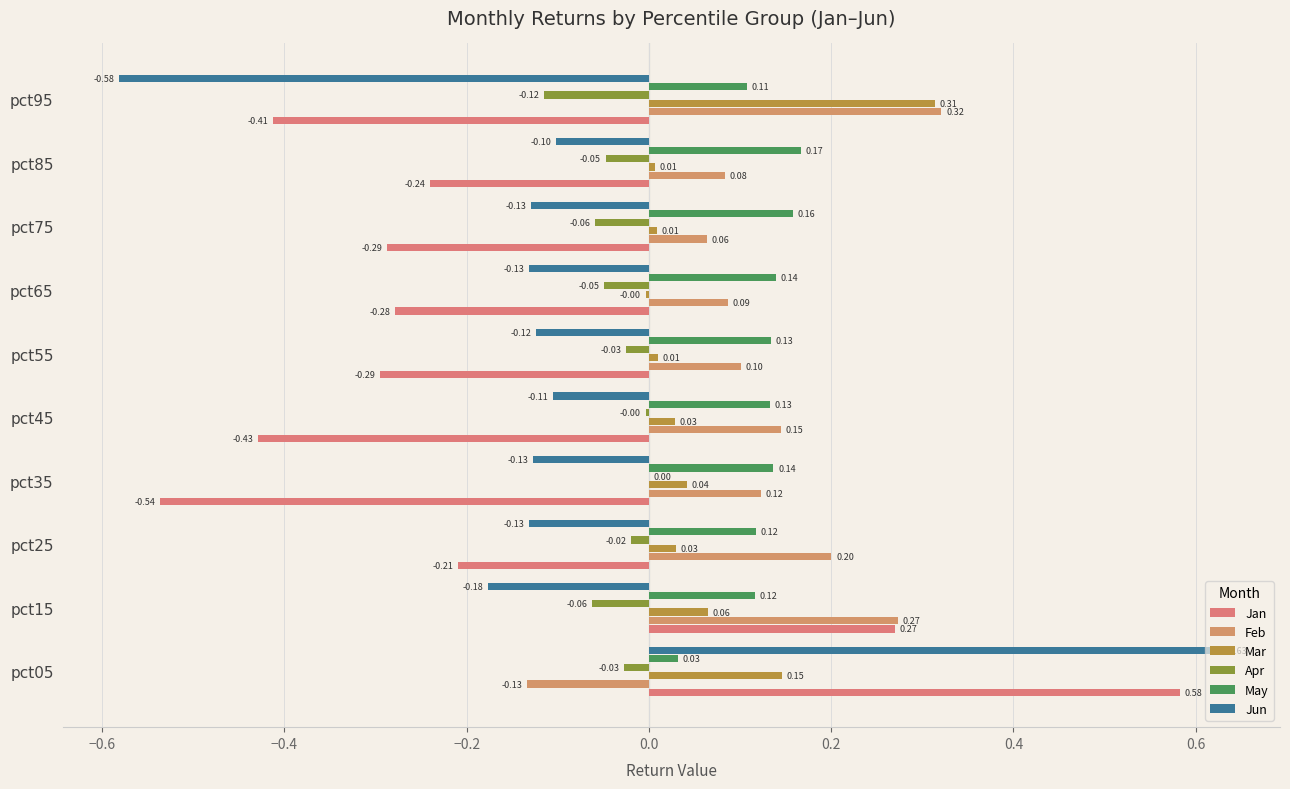

At which category is the sum across all series the highest?

pct05